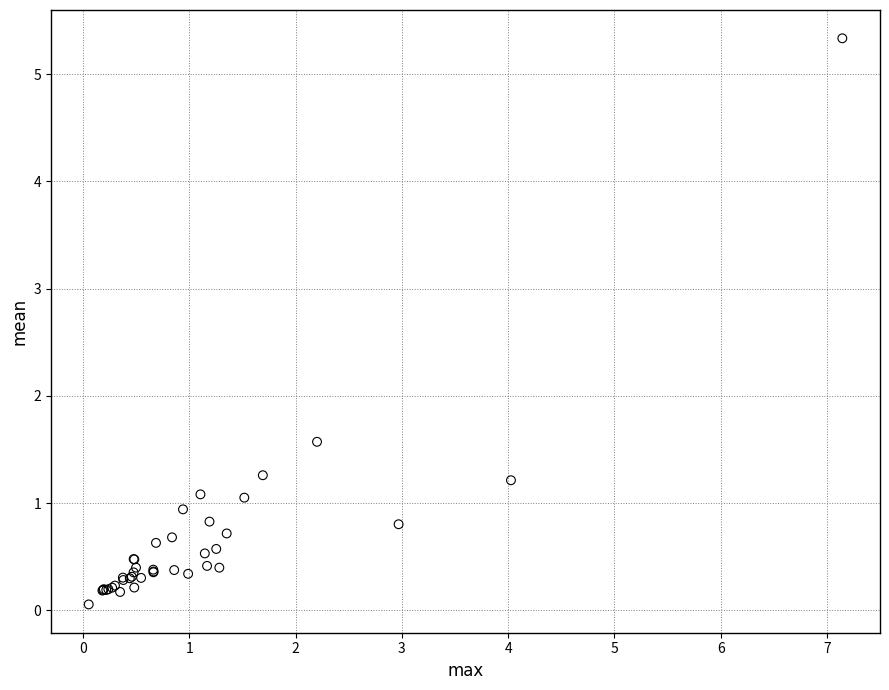

What Y value in the scatter plot is closest to 2?

1.6